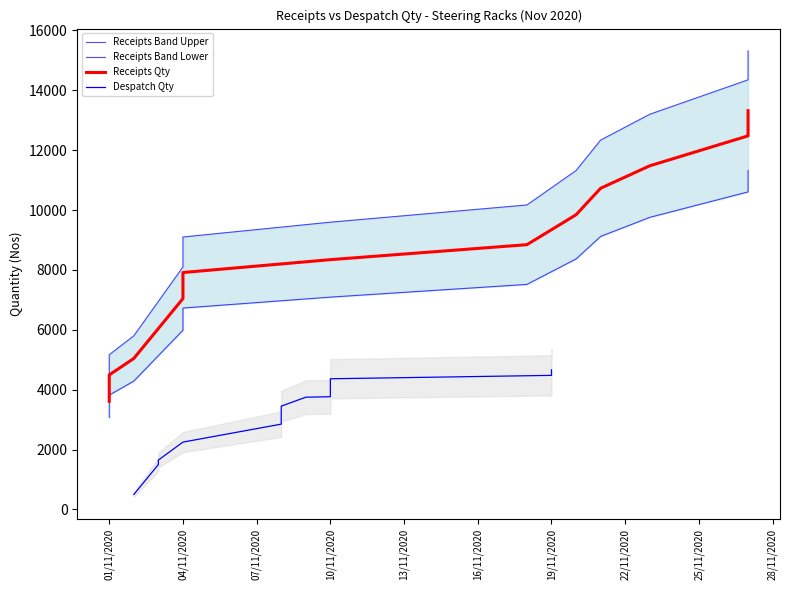

What is the maximum value shown in the chart?

15316.8